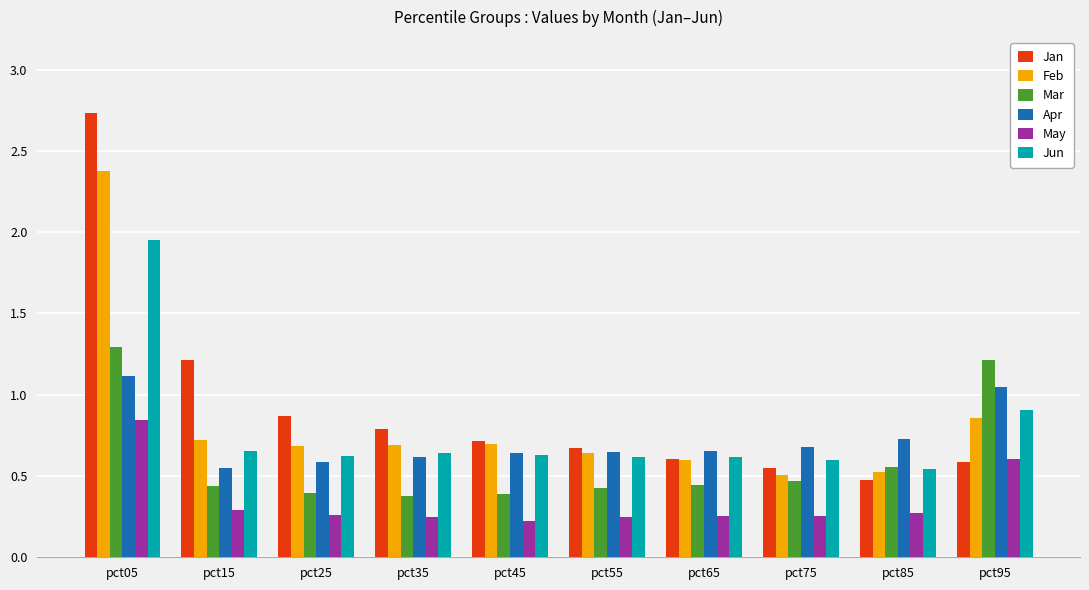

What is the sum of all Mar values?

6.0